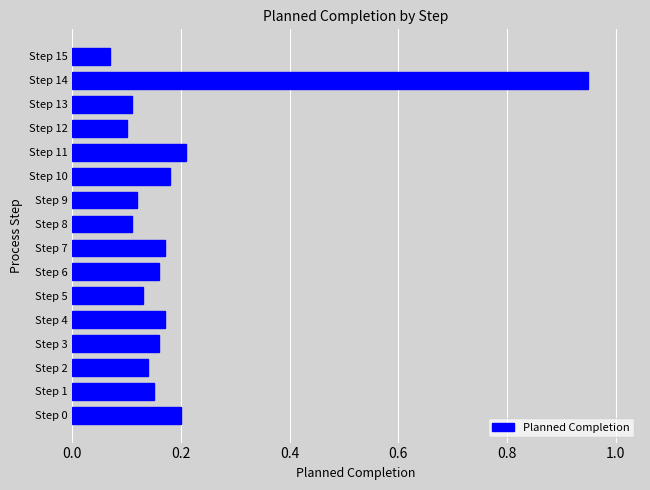

Where is the data nearest to the value 0?

Step 15